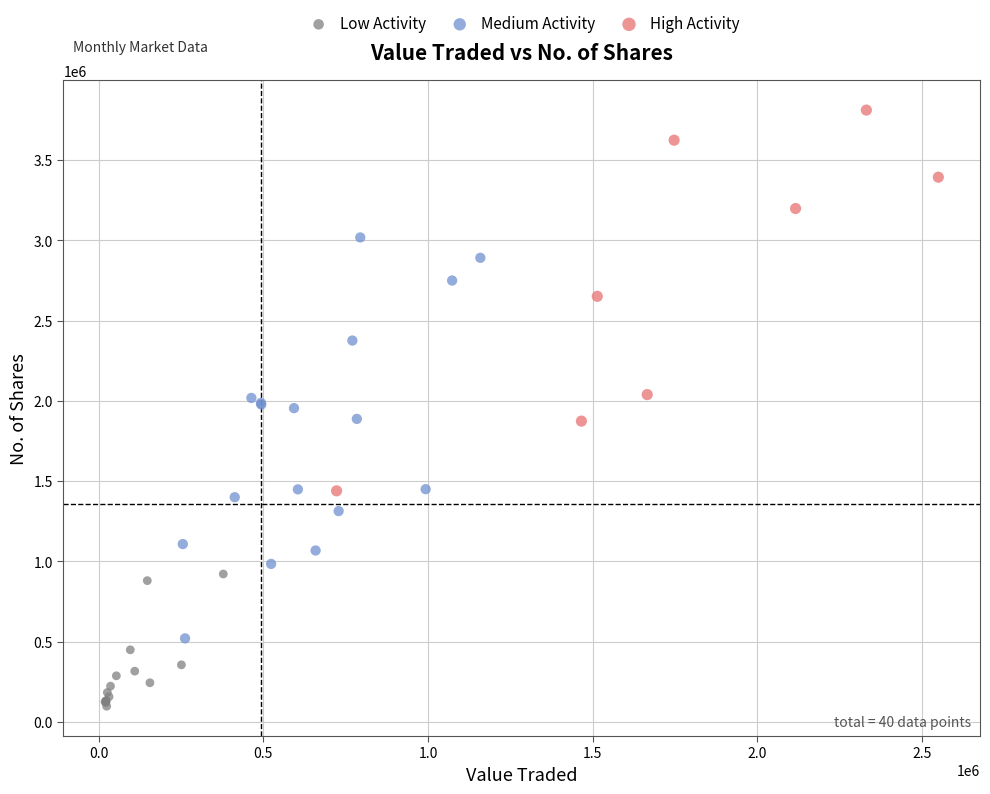

Which series reaches the maximum Y coordinate?

High Activity